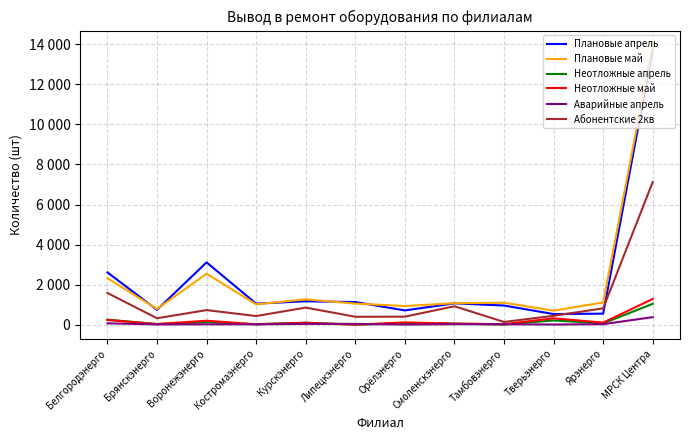

What are all the series names shown in the legend?

Плановые апрель, Плановые май, Неотложные апрель, Неотложные май, Аварийные апрель, Абонентские 2кв